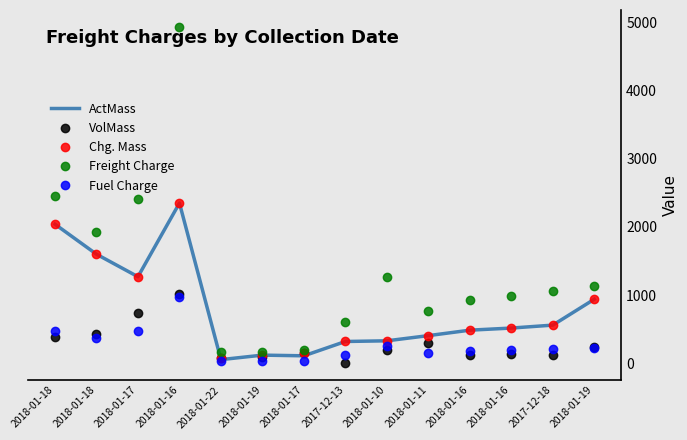

Is the value of ActMass at 2018-01-16 greater than the value of Freight Charge at 2018-01-10?

Yes